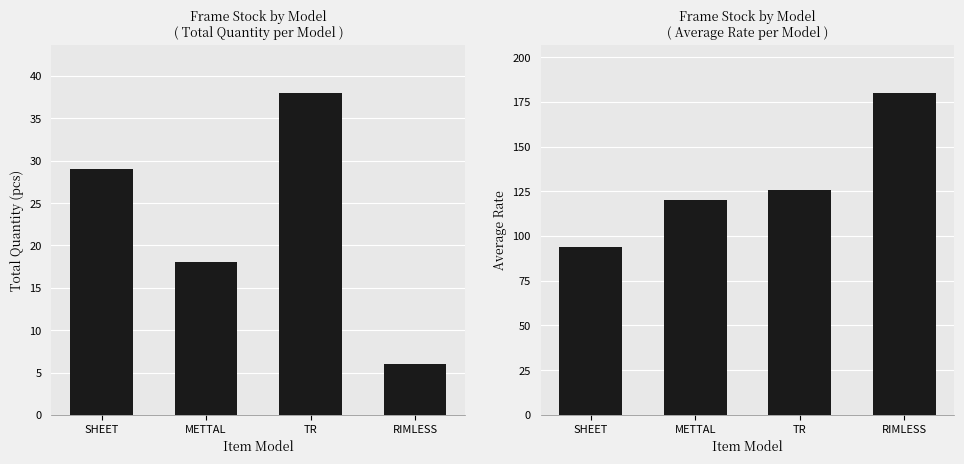

What is the label of the 1st bar from the right?

RIMLESS